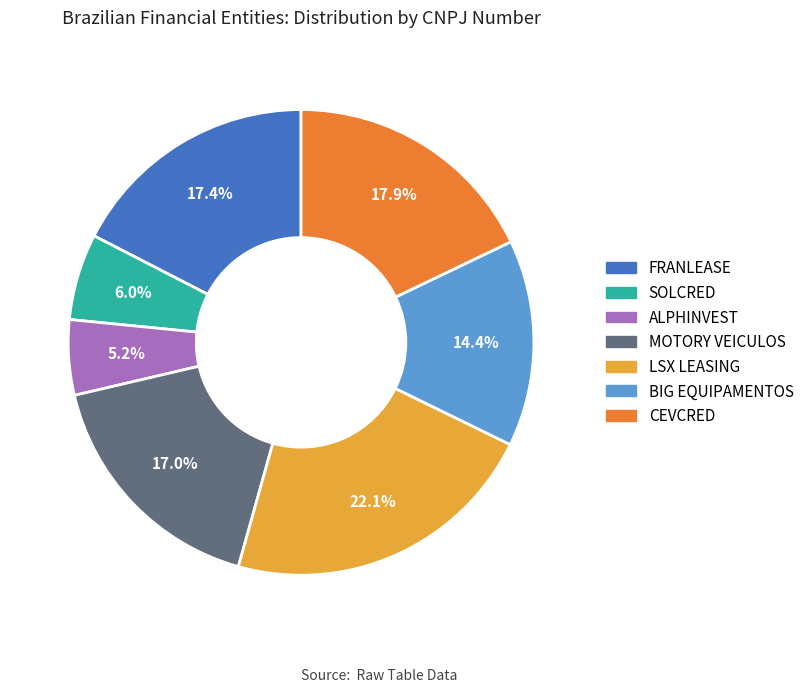

To the nearest percent, what is the difference between the SOLCRED and BIG EQUIPAMENTOS slice percentages?

8%